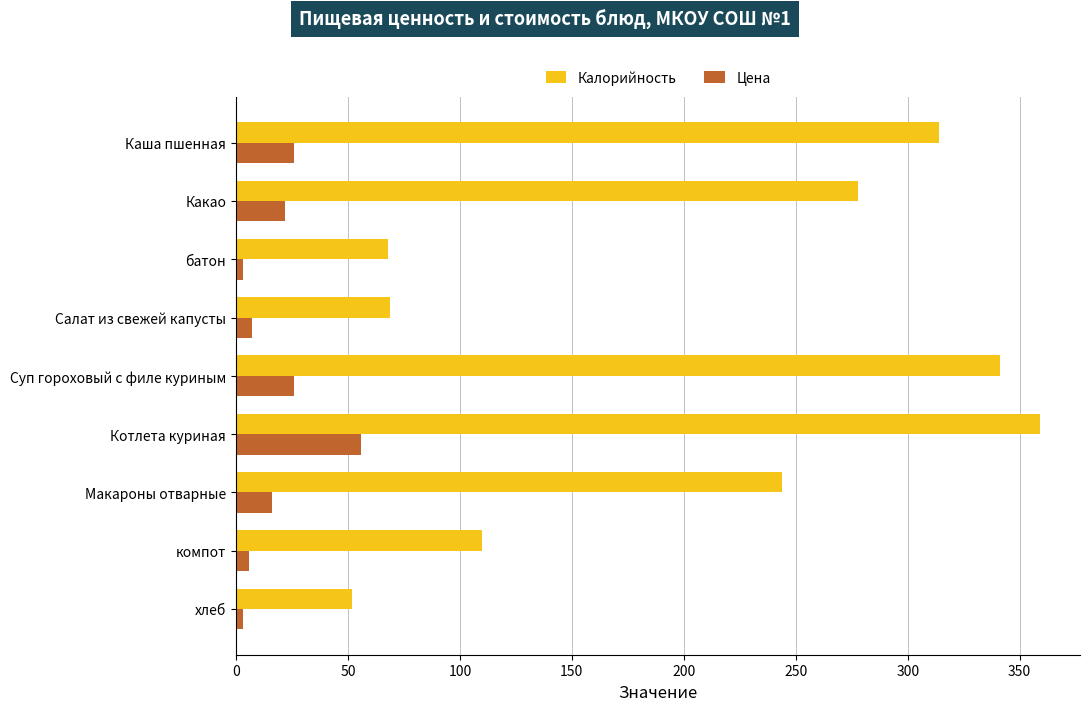

What is the spread (max minus min) of values at Макароны отварные?

228